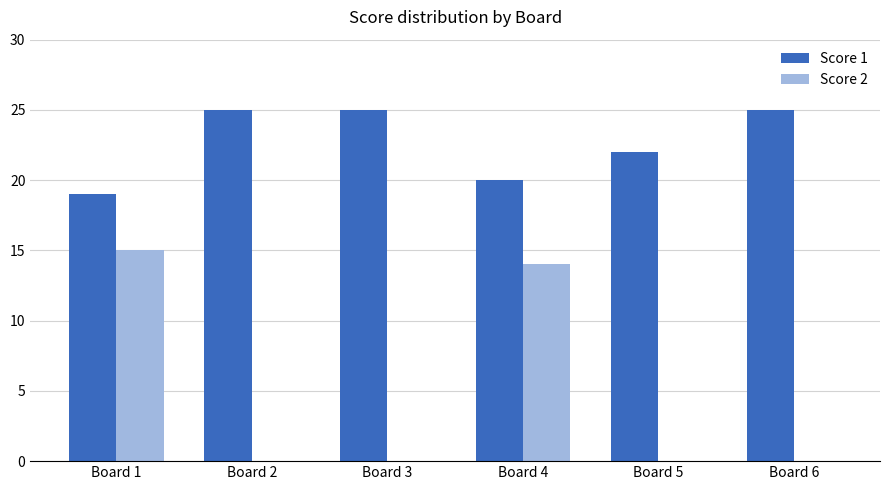

What is the sum of all Score 1 values?

136